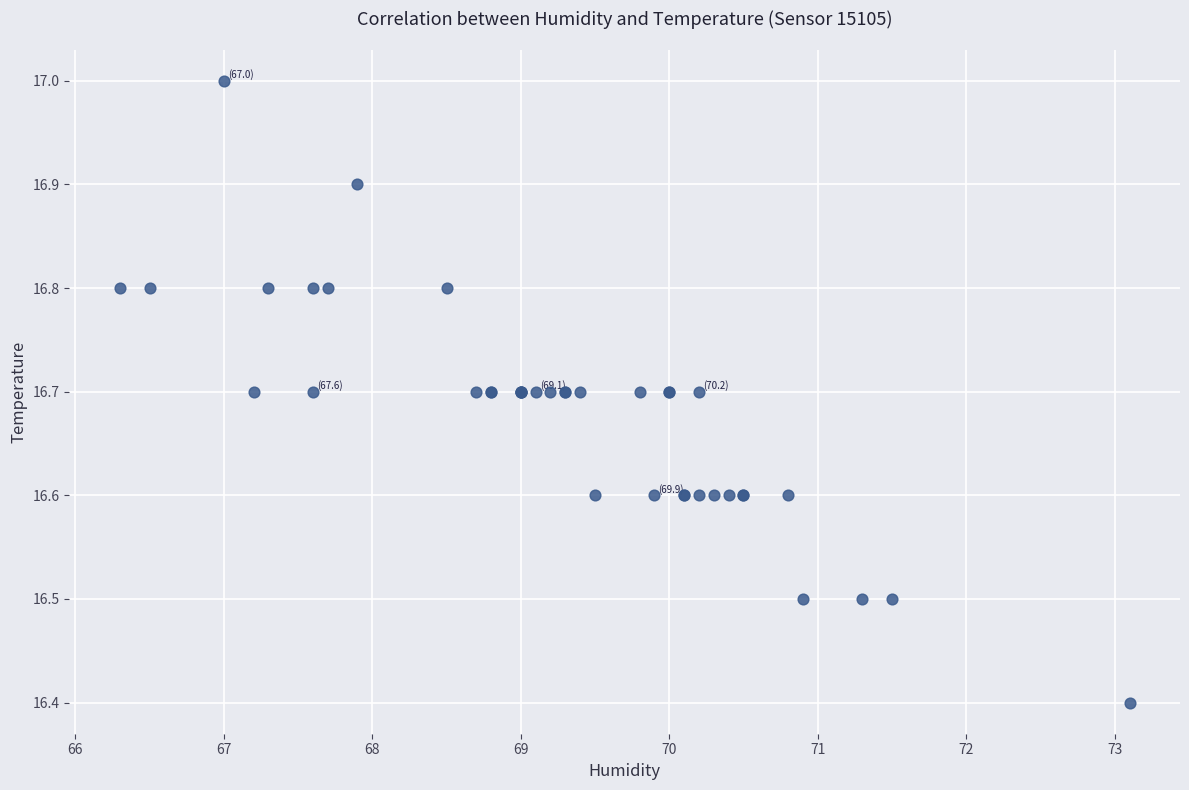

What Y value in the scatter plot is closest to 16?

16.4